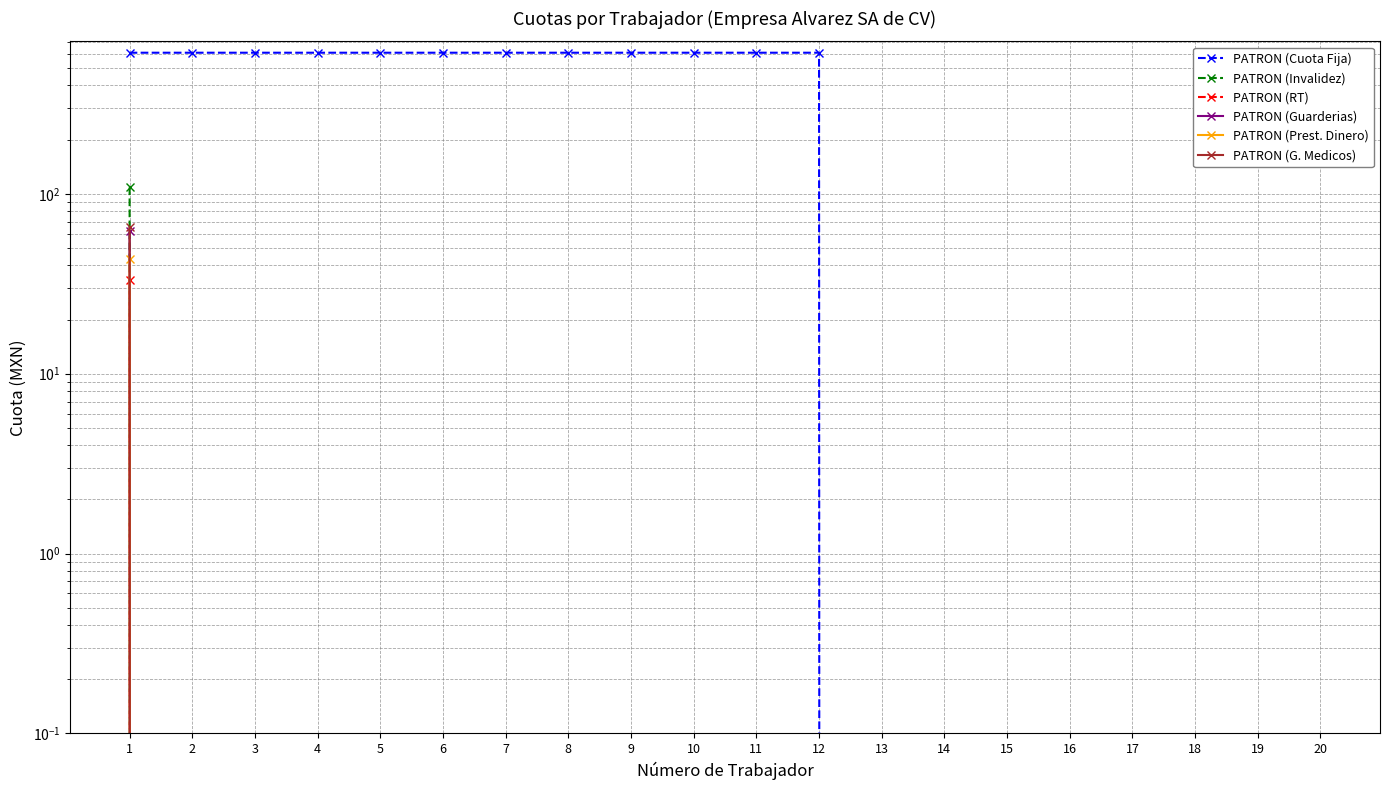

Between 12 and 8, which is larger?

12